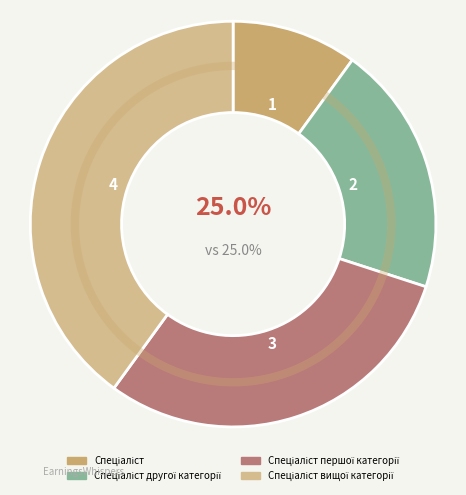

Approximately how many times larger is the value at Спеціаліст compared to Спеціаліст другої категорії?

0.5